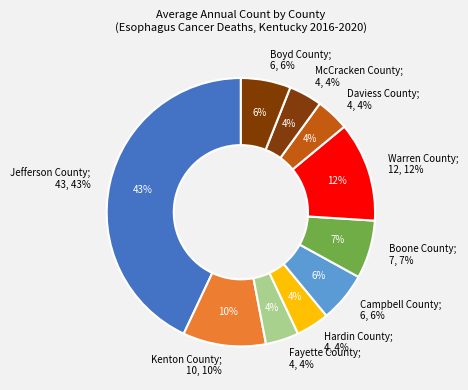

What is the ratio of the value at Jefferson County to the value at Kenton County?

4.3